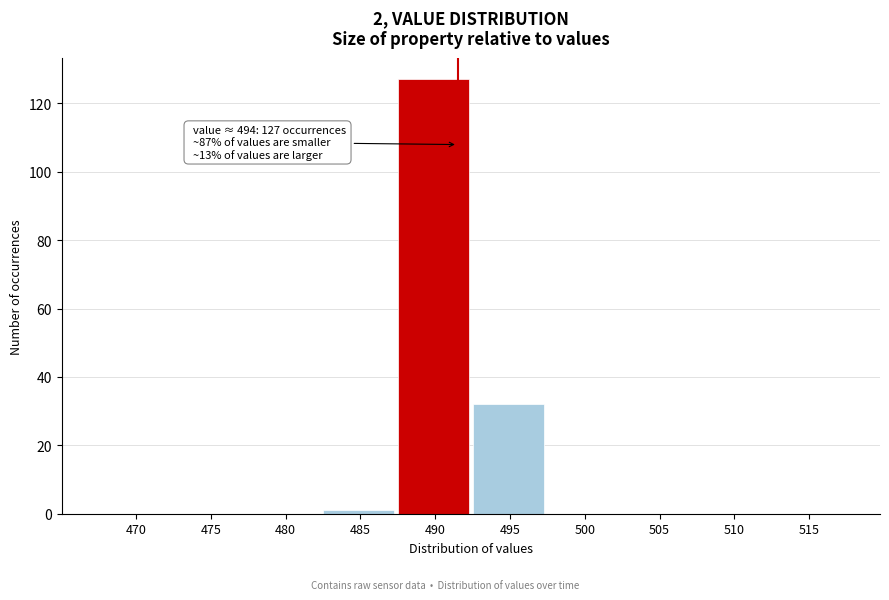

Reading left to right, transcribe all the data shown in this chart.

470=0	475=0	480=0	485=1	490=127	495=32	500=0	505=0	510=0	515=0